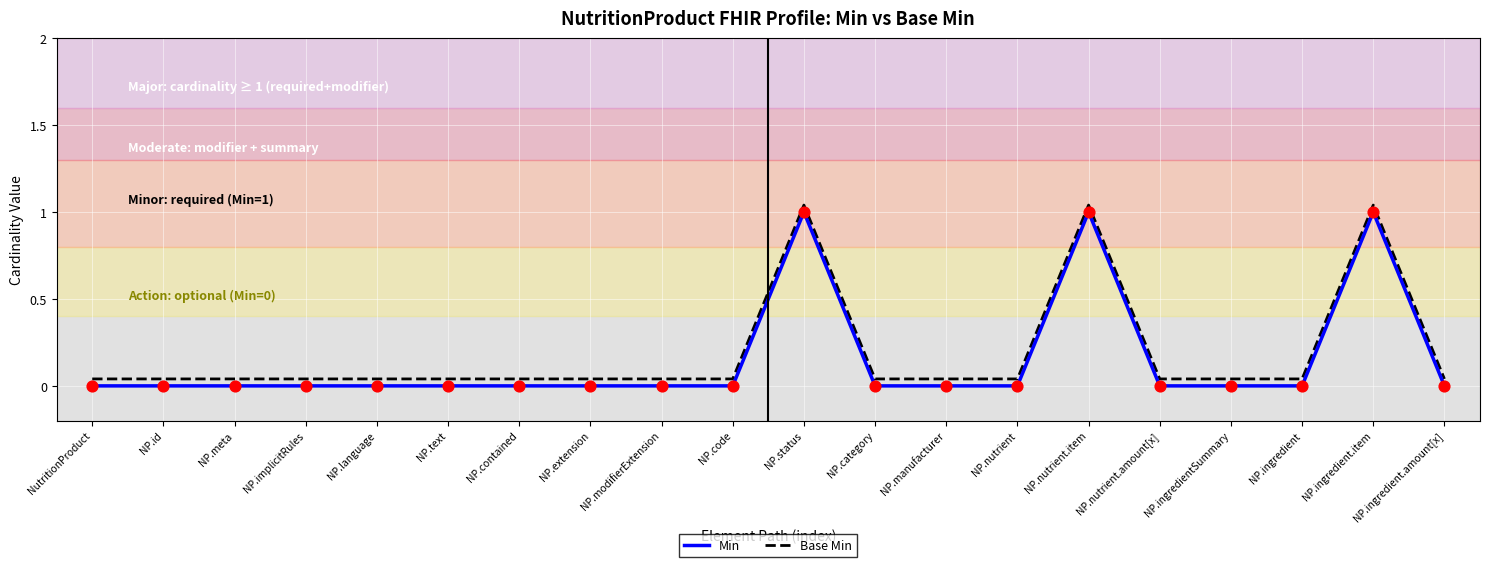

Which series has the largest total across all categories?

Base Min